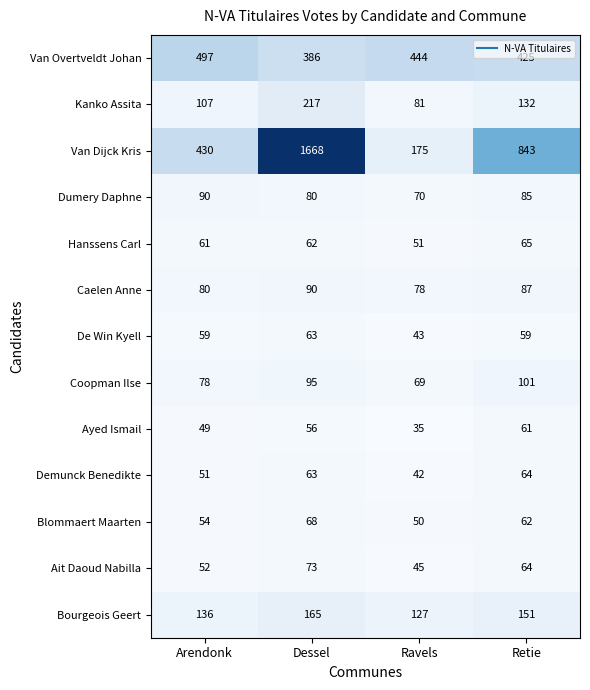

Which label corresponds to the largest value in the chart?

Dessel